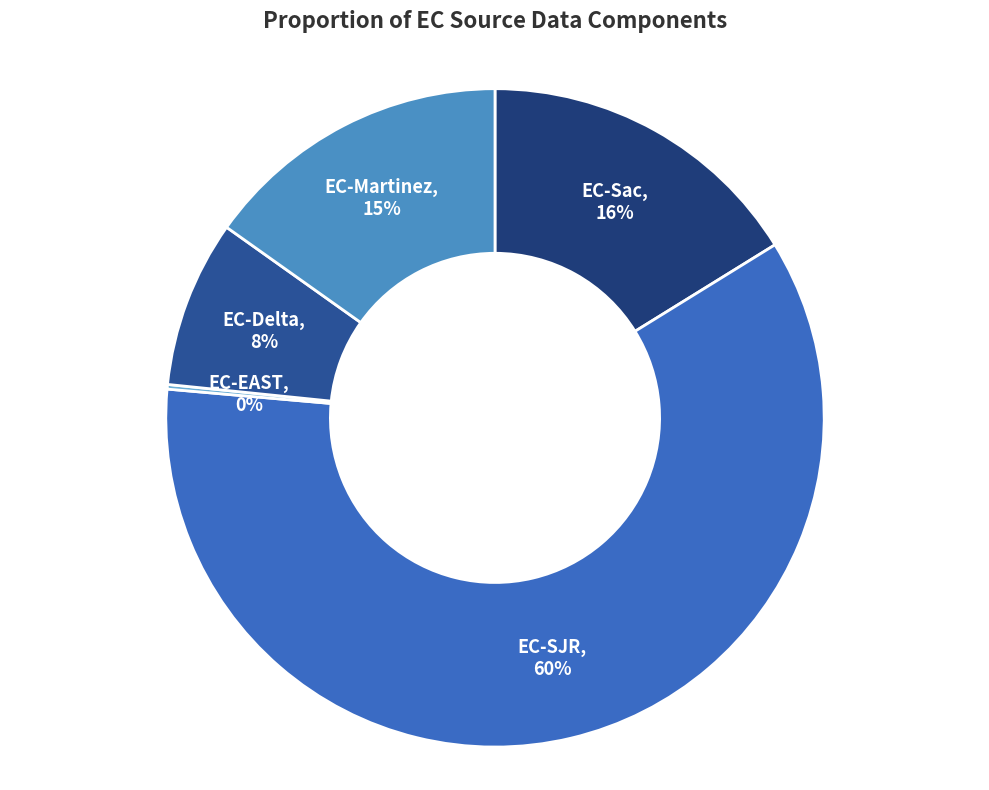

True or false: EC-Martinez accounts for 15% of the total.

True